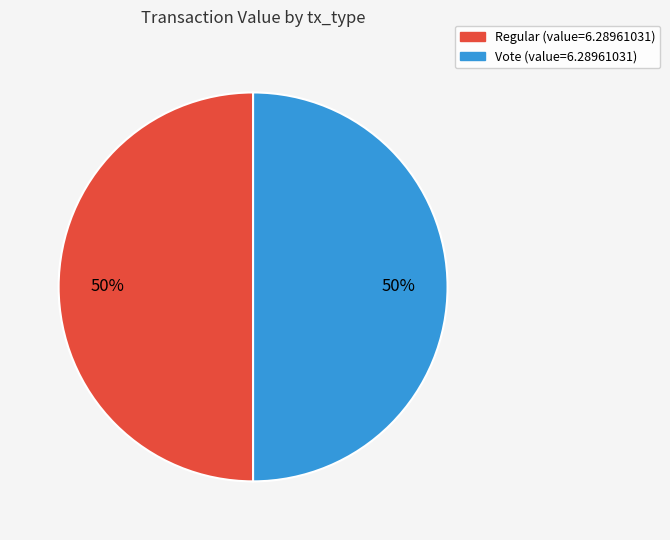

Combined, do Vote and Regular account for over 50%?

Yes